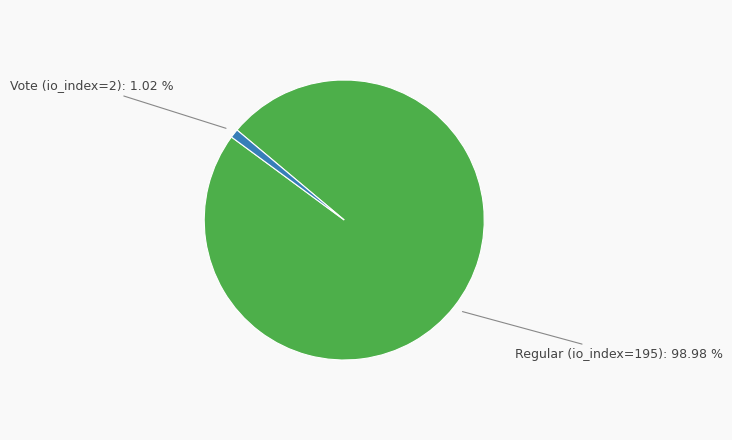

To the nearest percent, what is the average slice percentage?

50%